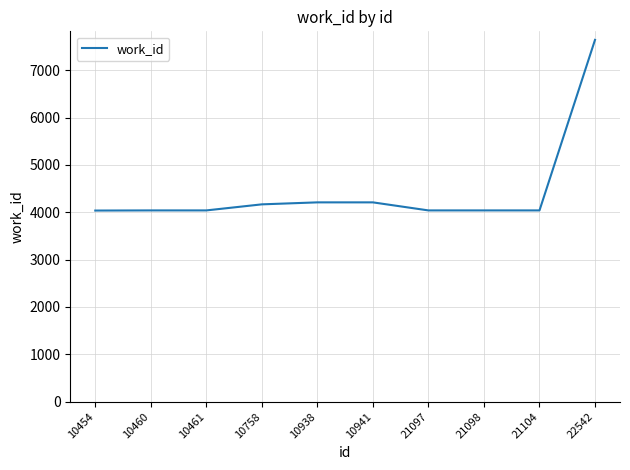

Which category has the highest value across all series?

22542